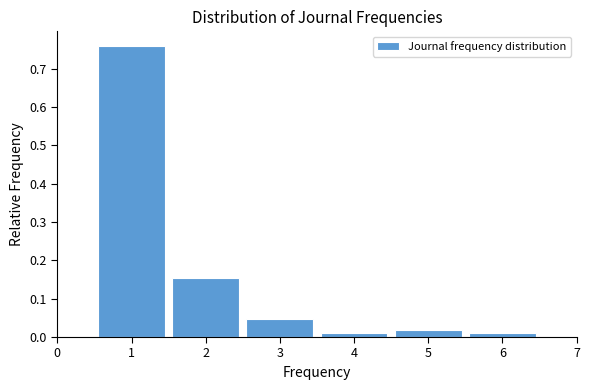

Which range on the x-axis has the tallest bar?

0.5 to 1.5